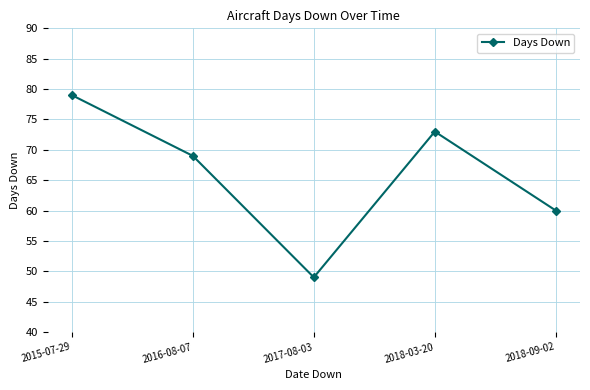

Where is the data nearest to the value 64?

2018-09-02